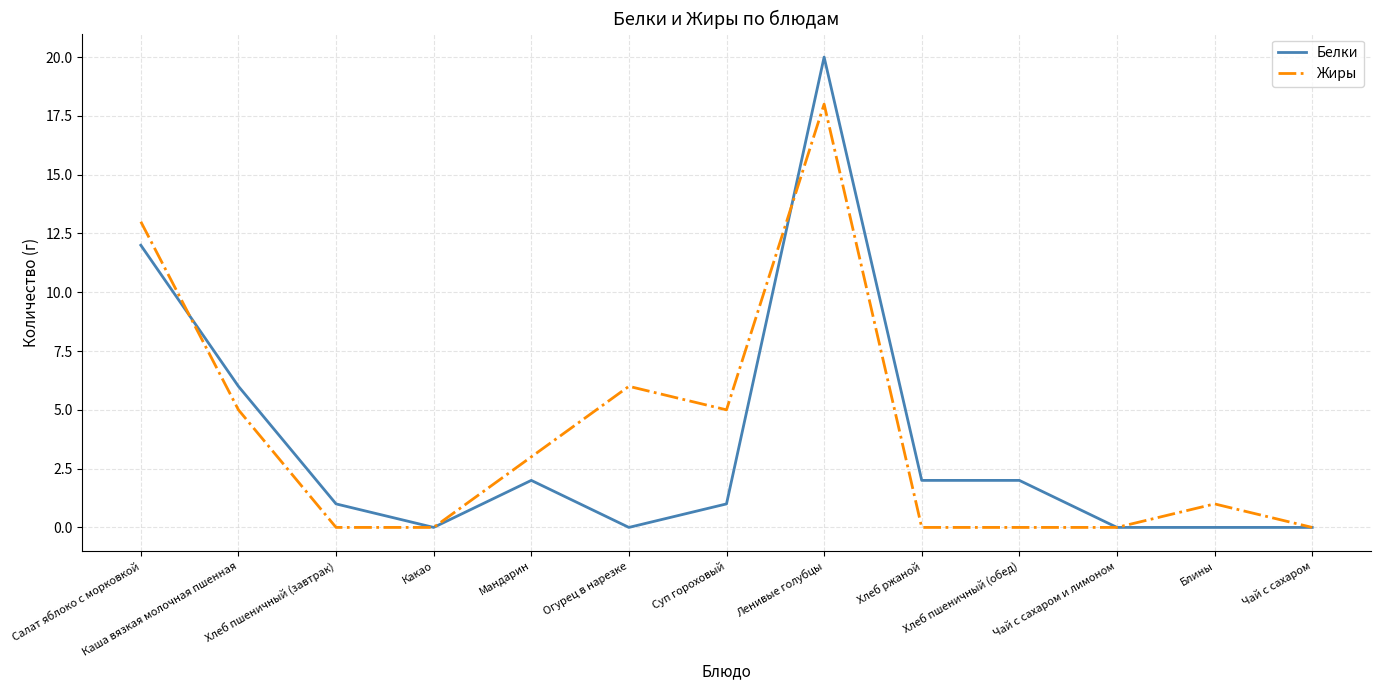

Rank the series at Блины from lowest to highest value.

Белки, Жиры